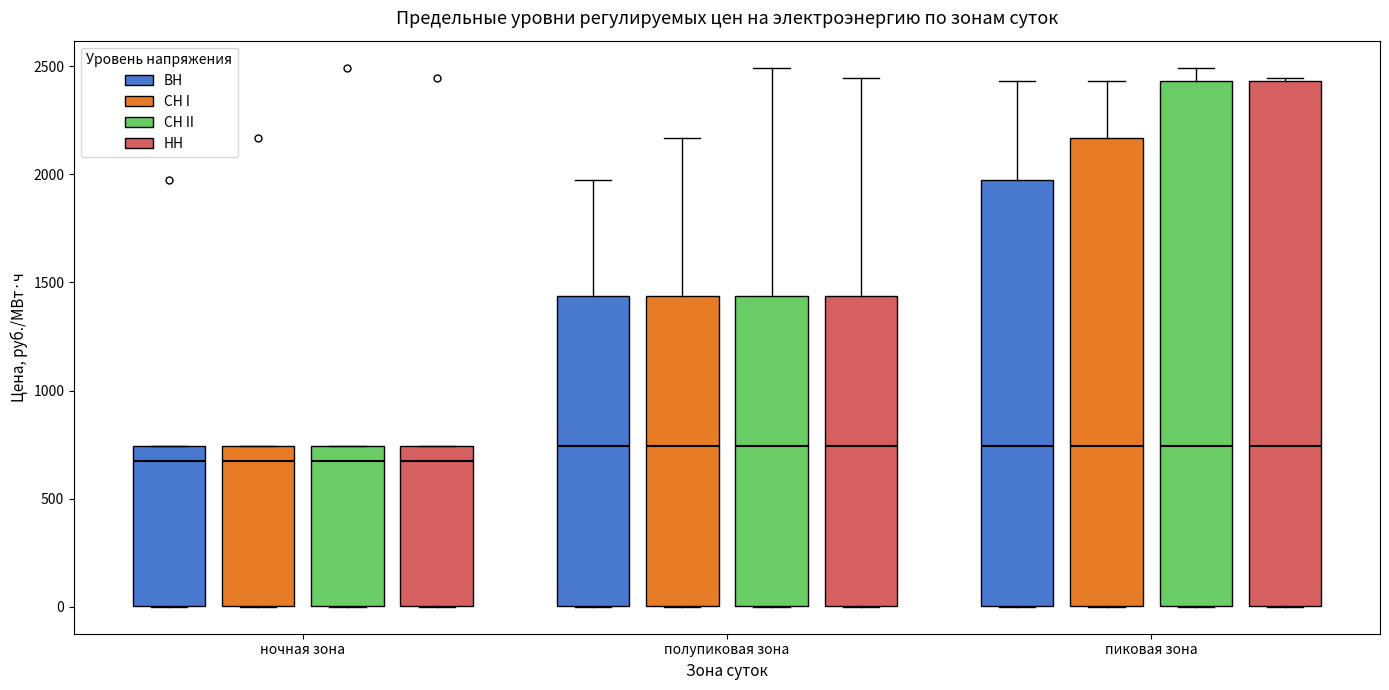

Reading left to right, transcribe this box plot: for each box, give where its median line is, the range the box spans, and where its two whiskers end, as read against the y-axis. The values are not printed on the chart, so give them approximately, as read against the axis.

ночная зона (ВН): median 700, box 0 to 750, whiskers 0 to 750
ночная зона (СН I): median 700, box 0 to 750, whiskers 0 to 750
ночная зона (СН II): median 700, box 0 to 750, whiskers 0 to 750
ночная зона (НН): median 700, box 0 to 750, whiskers 0 to 750
полупиковая зона (ВН): median 750, box 0 to 1450, whiskers 0 to 1950
полупиковая зона (СН I): median 750, box 0 to 1450, whiskers 0 to 2150
полупиковая зона (СН II): median 750, box 0 to 1450, whiskers 0 to 2500
полупиковая зона (НН): median 750, box 0 to 1450, whiskers 0 to 2450
пиковая зона (ВН): median 750, box 0 to 1950, whiskers 0 to 2450
пиковая зона (СН I): median 750, box 0 to 2150, whiskers 0 to 2450
пиковая зона (СН II): median 750, box 0 to 2450, whiskers 0 to 2500
пиковая зона (НН): median 750, box 0 to 2450, whiskers 0 to 2450 (just above the box's upper edge)